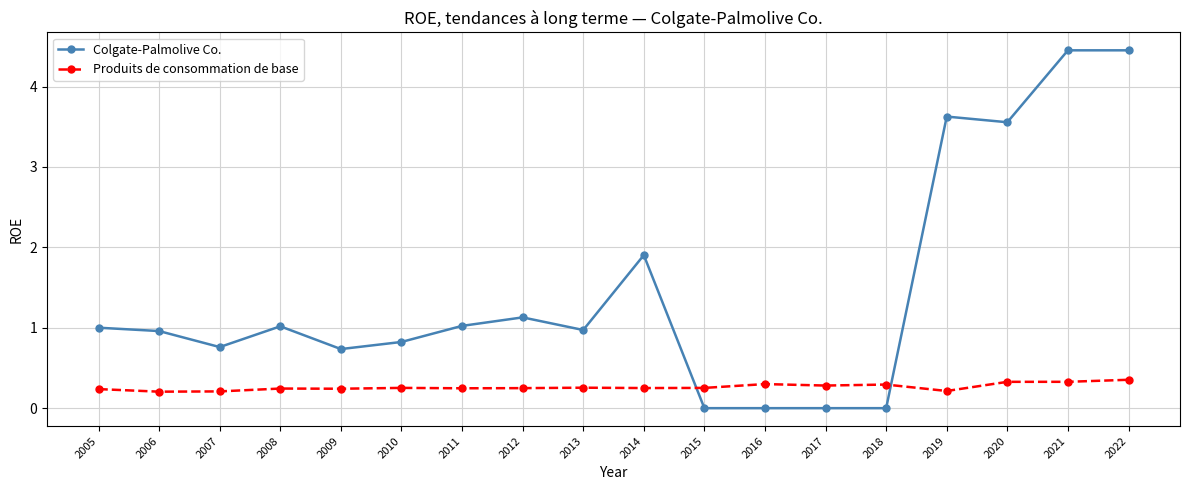

What is the difference between the highest and lowest values at 2006?

0.8